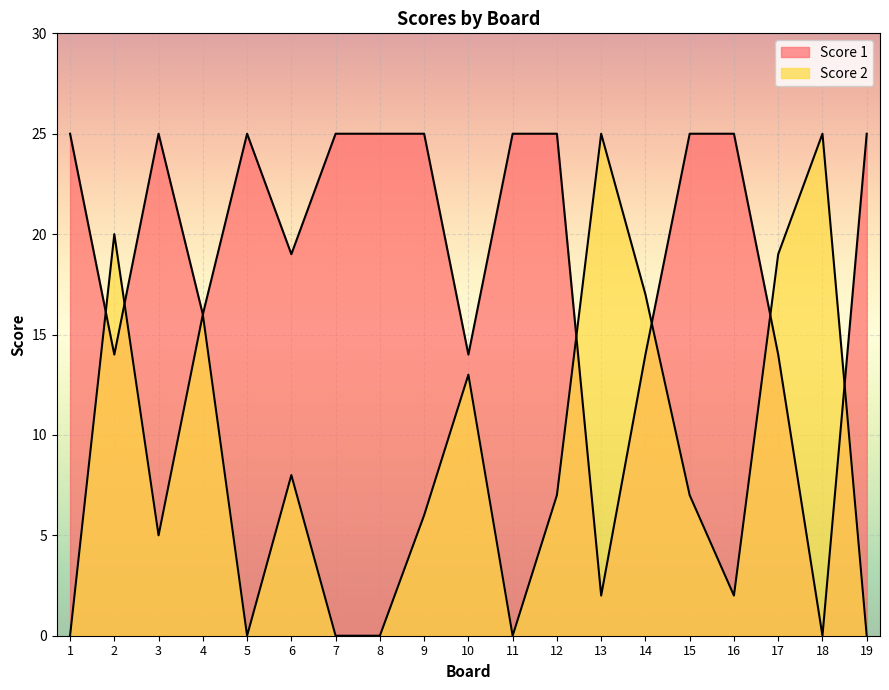

At which label is Score 1 closest to 12?

2